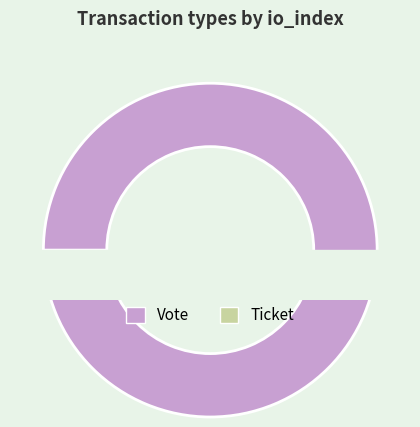

True or false: Vote accounts for 100% of the total.

True